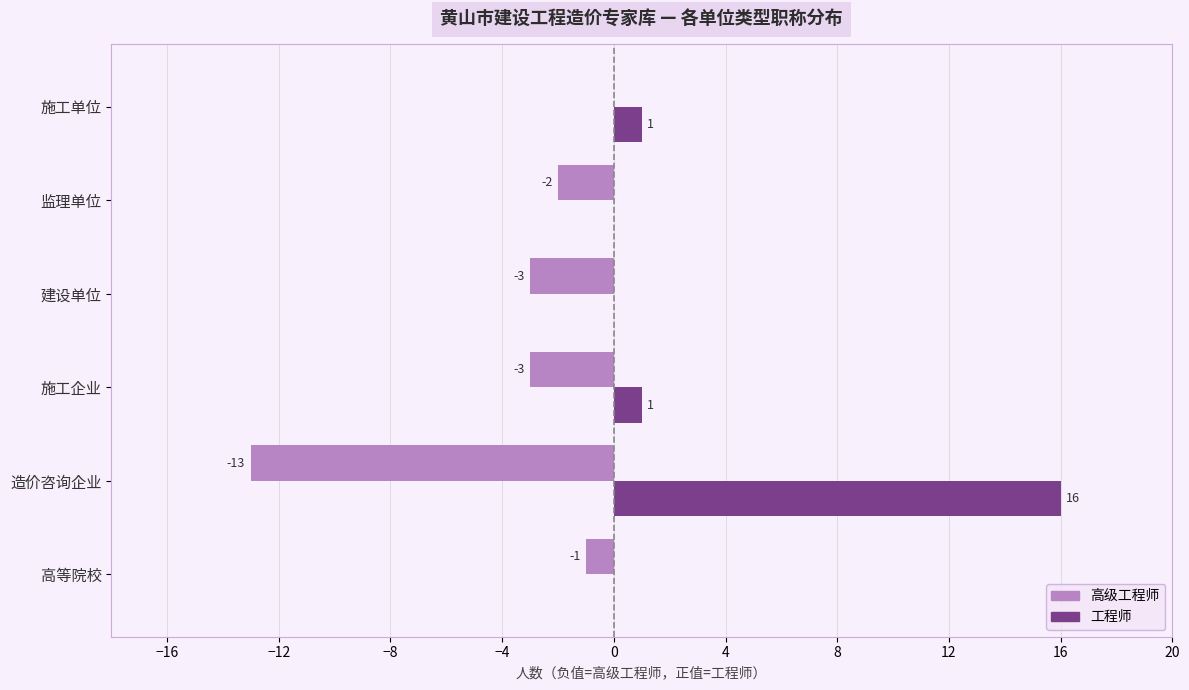

Between 高等院校 and 建设单位, which series saw the biggest shift?

高级工程师